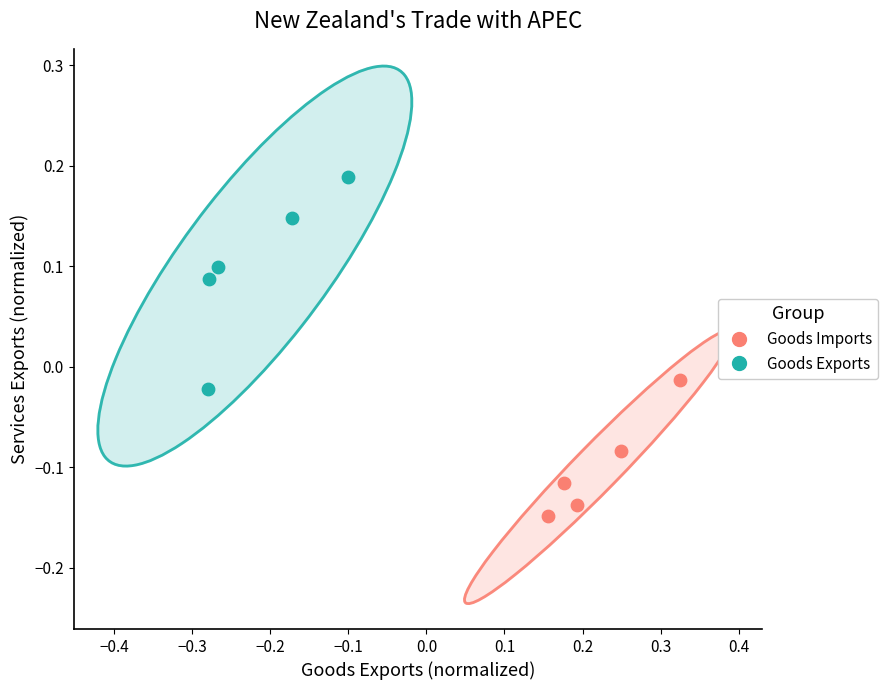

Which series contains the lowest Y value?

Goods Imports